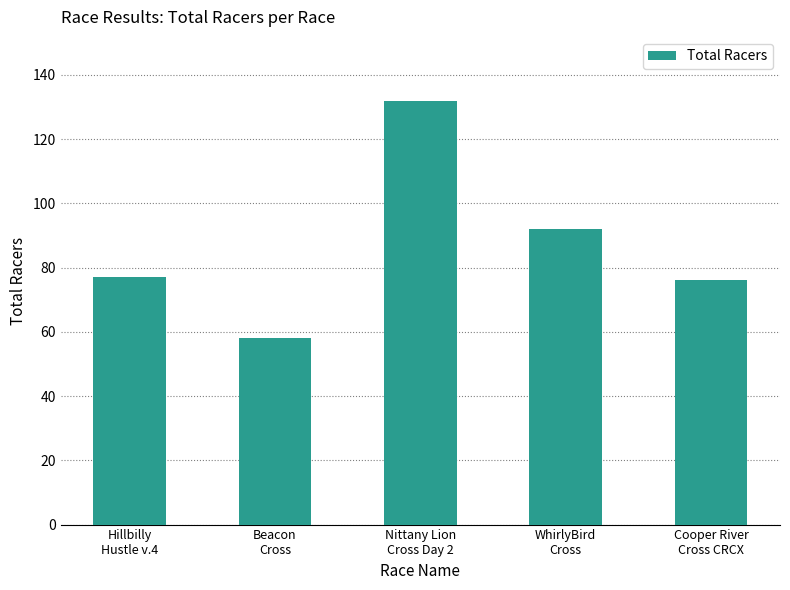

What is the difference between the maximum and minimum values?

74